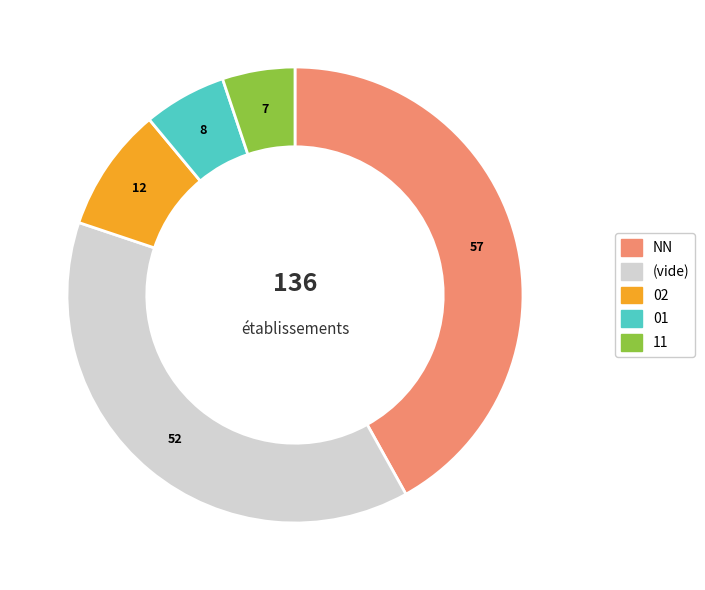

Do 11 and NN together represent more than half of the pie?

No